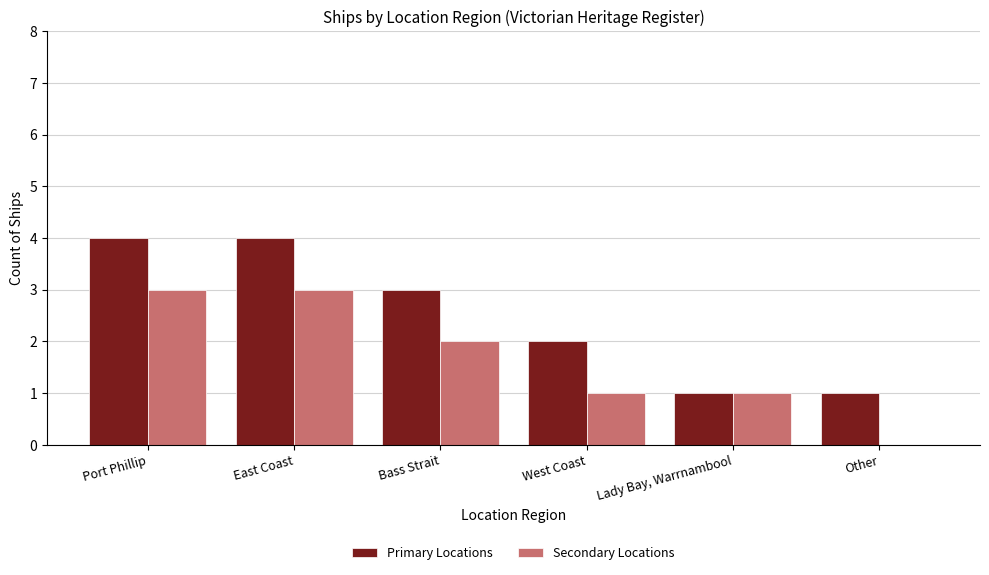

Reading right to left, transcribe all the data shown in this chart.

Primary Locations: 1	1	2	3	4	4
Secondary Locations: 0	1	1	2	3	3